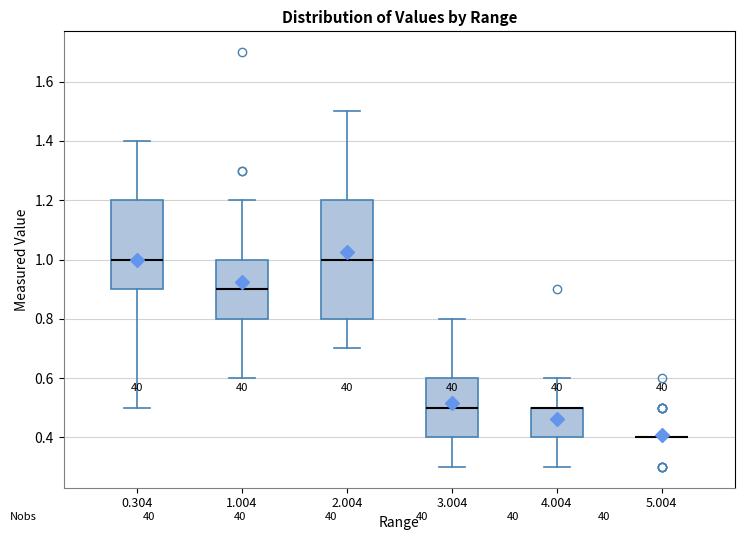

Where does the lower whisker of the box at x = 0.304 end on the y-axis? The values are not printed on the chart, so give them approximately, as read against the axis.

0.5